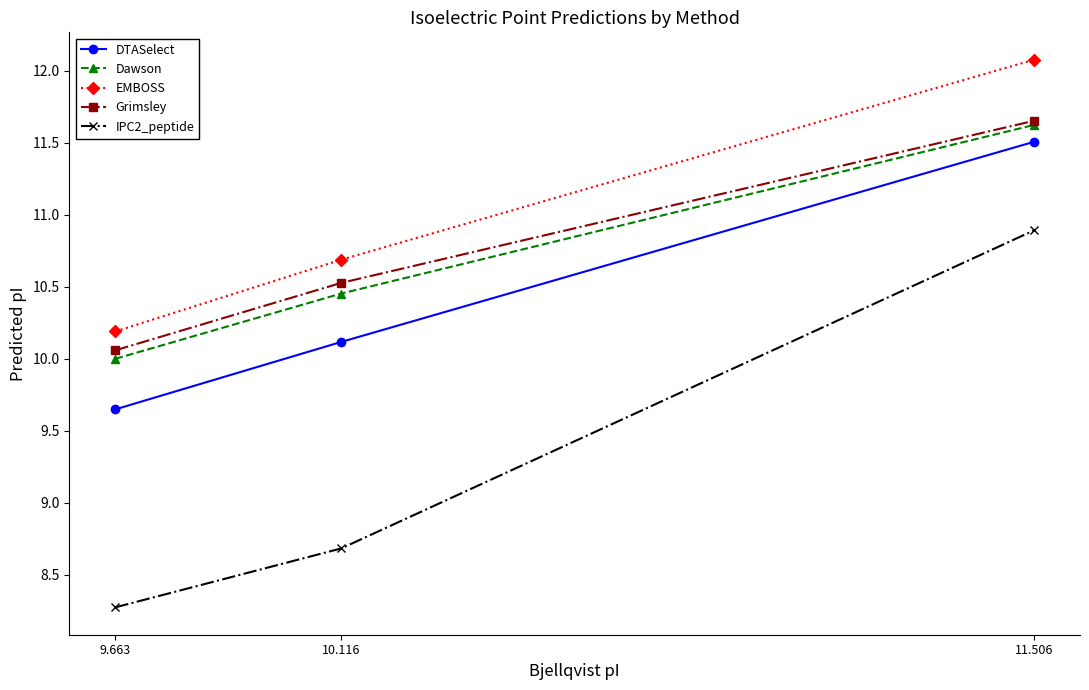

Which series has the largest range (max minus min)?

IPC2_peptide